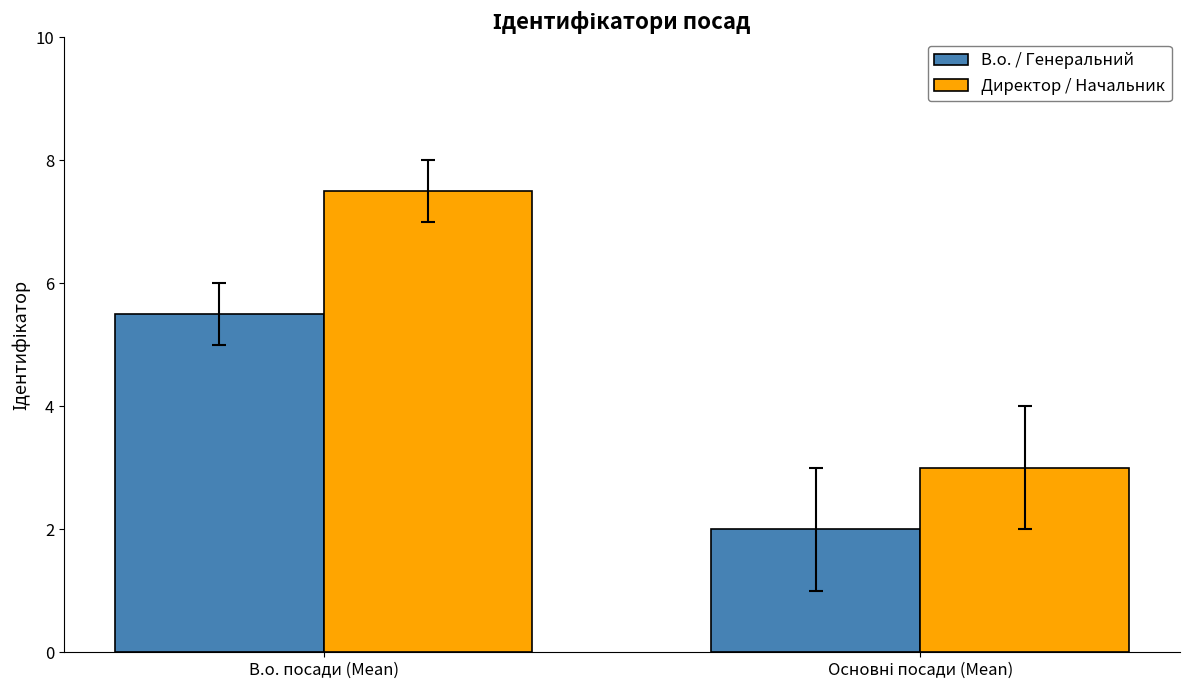

Rank the series by their average value, from lowest to highest.

В.о. / Генеральний, Директор / Начальник